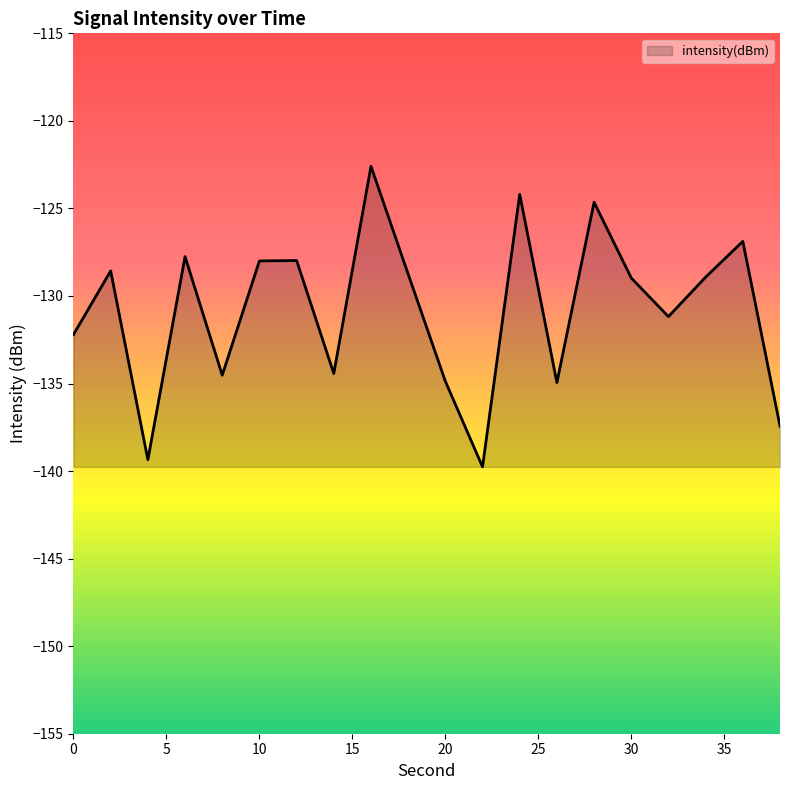

How many distinct data groups are displayed?

1